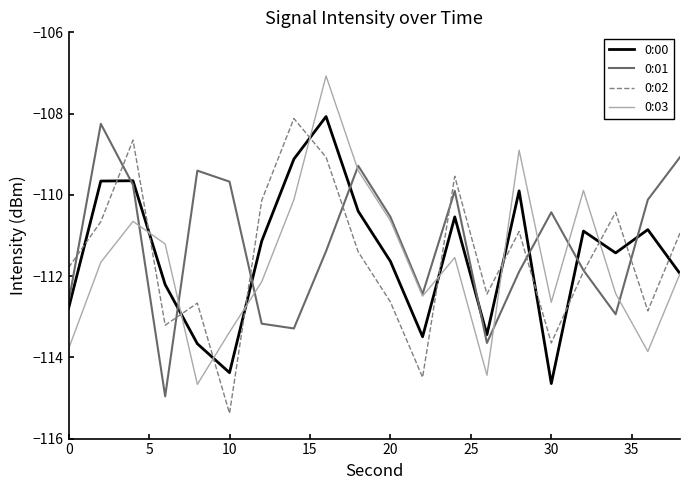

What is the minimum value shown in the chart?

-115.4